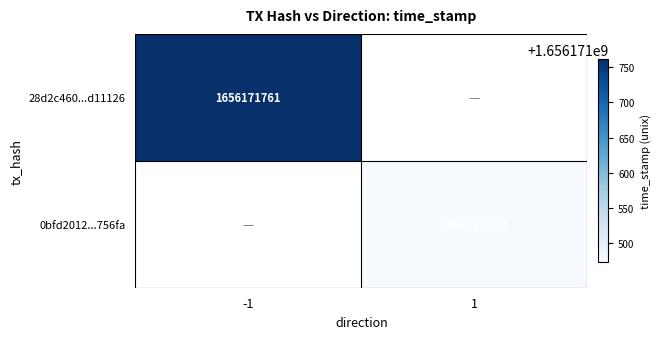

List the labels in order of 28d2c460a7476e5451532c2bf8bffdb80d11126 value, smallest first.

1, -1